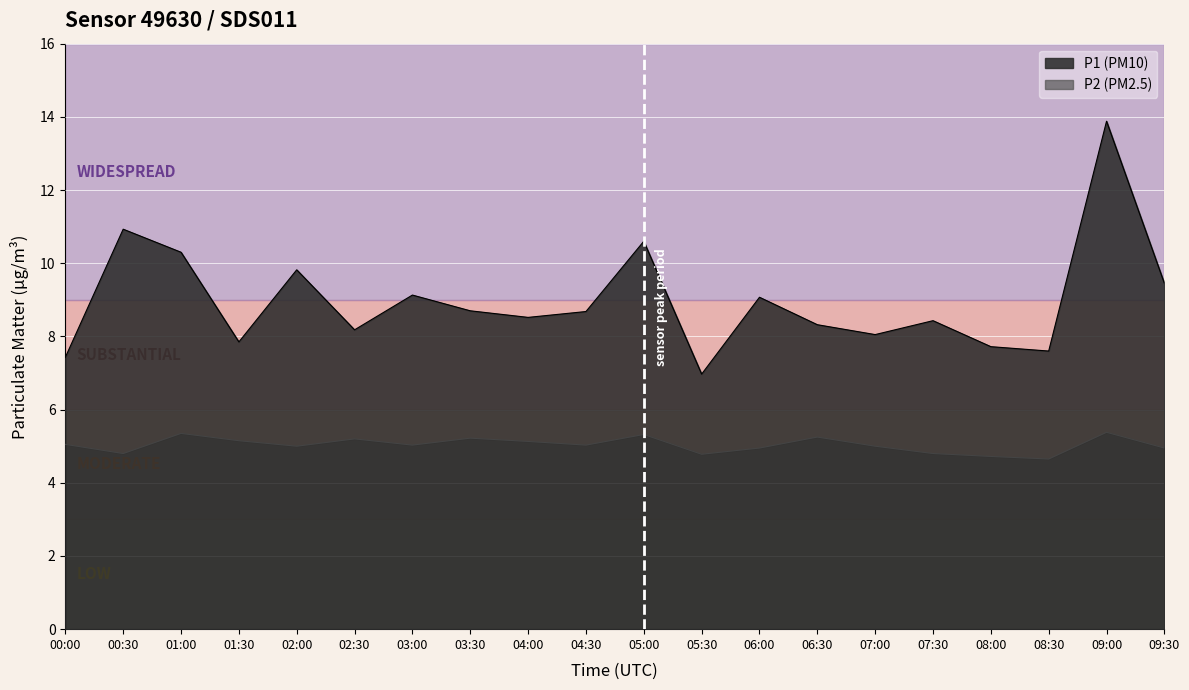

Which category has the highest value across all series?

09:00